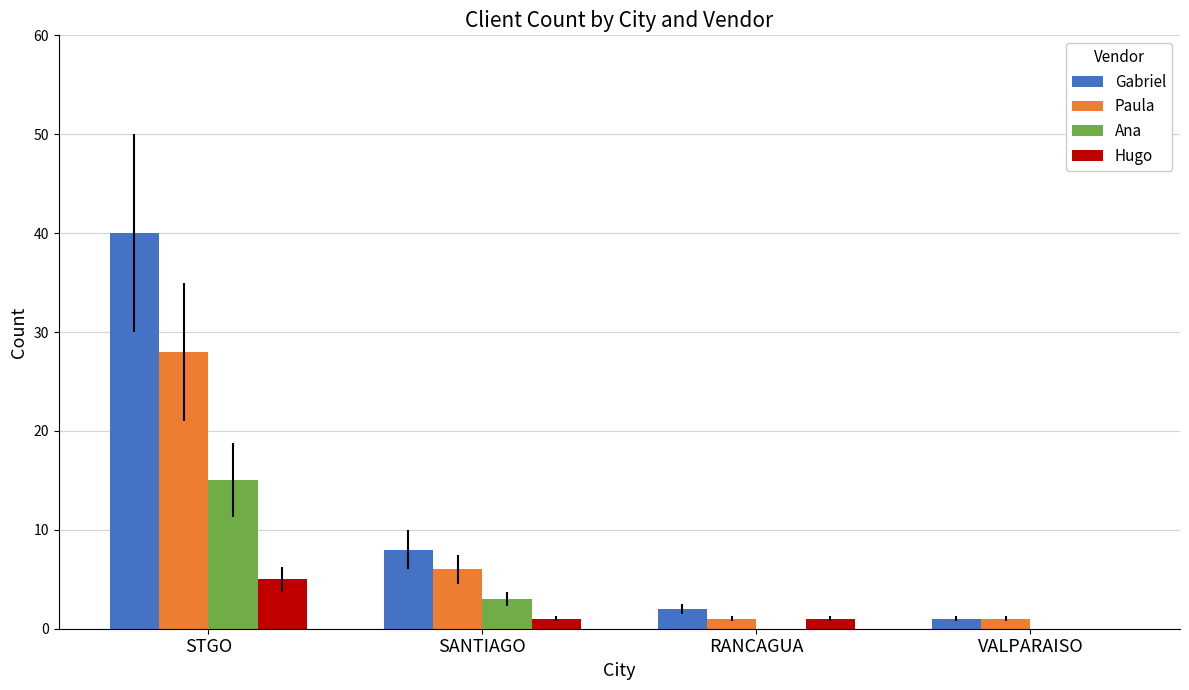

Between SANTIAGO and RANCAGUA, which series saw the biggest shift?

Gabriel